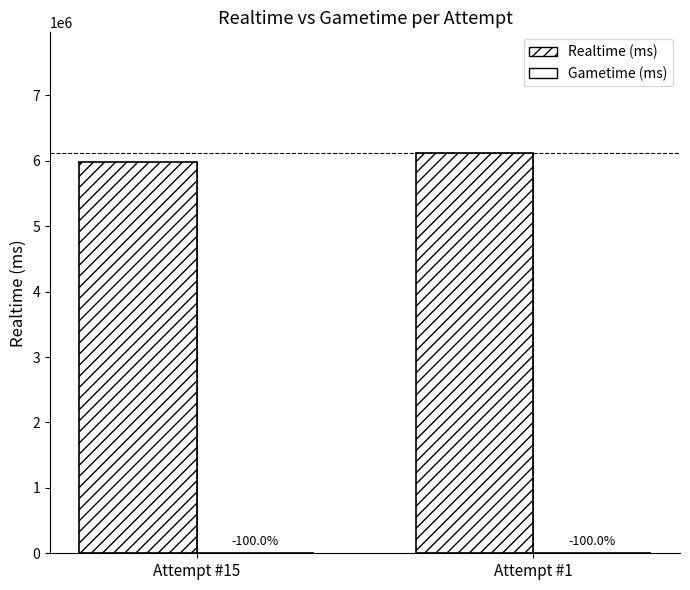

Are the bars horizontal?

No